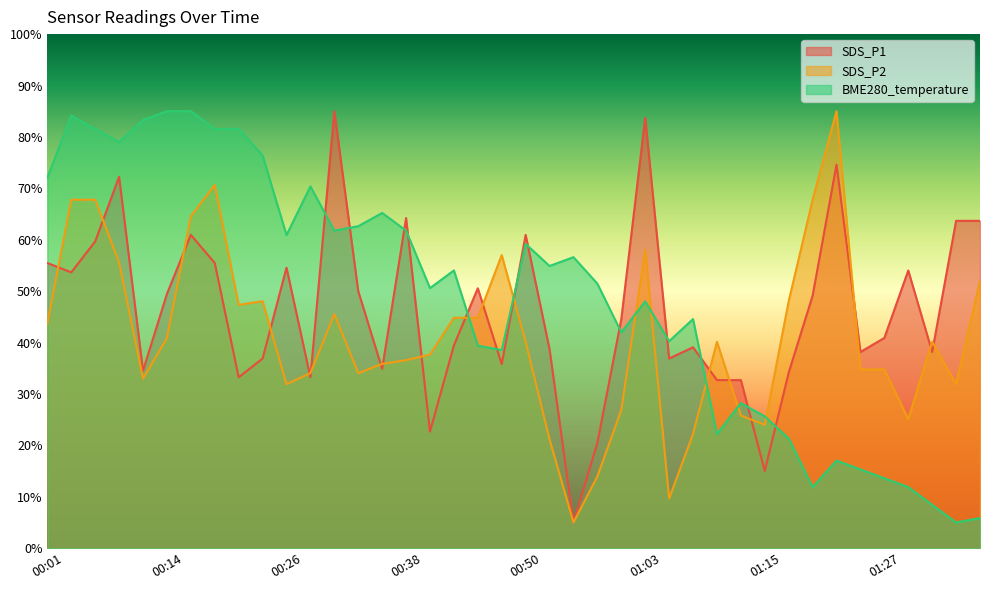

Rank the series at 00:14 from lowest to highest value.

SDS_P2, SDS_P1, BME280_temperature